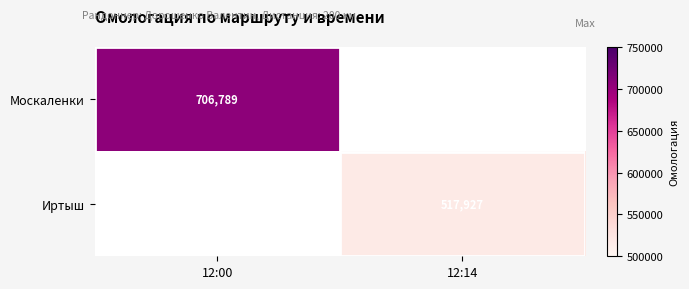

Between 12:14 and 12:00, which is larger?

12:00